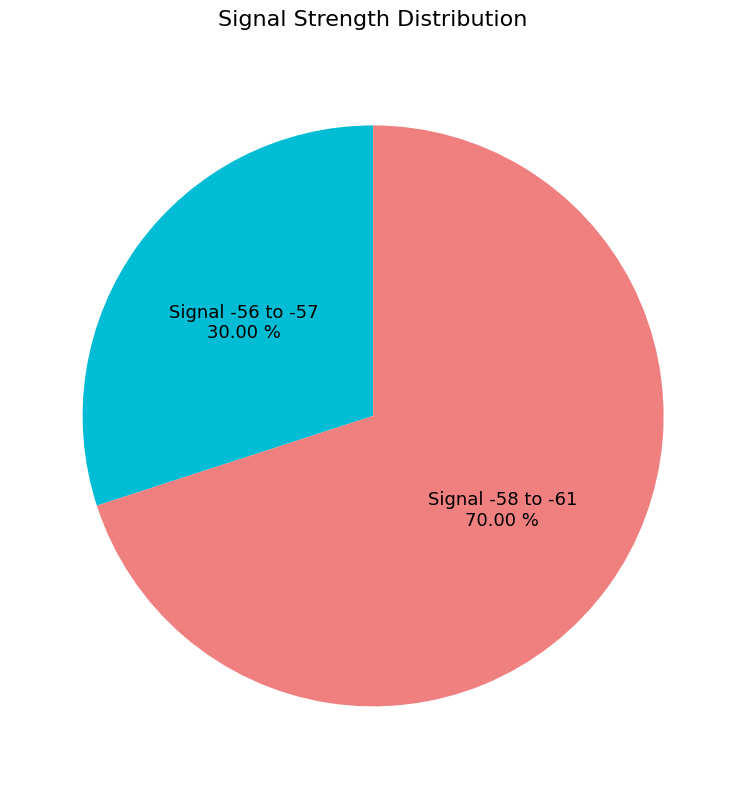

Is there a majority slice in this chart?

Yes